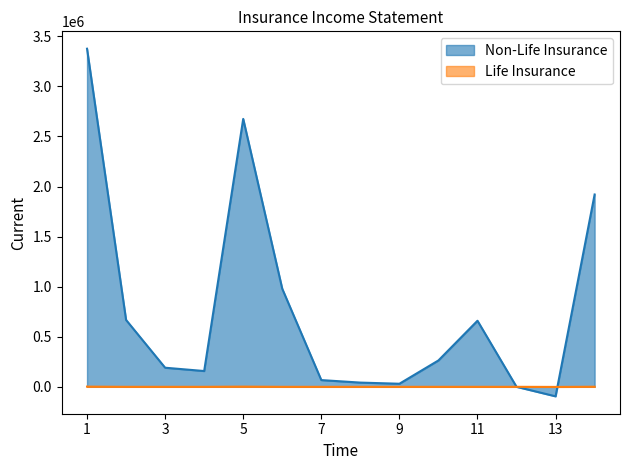

How many lines are shown in the chart?

2